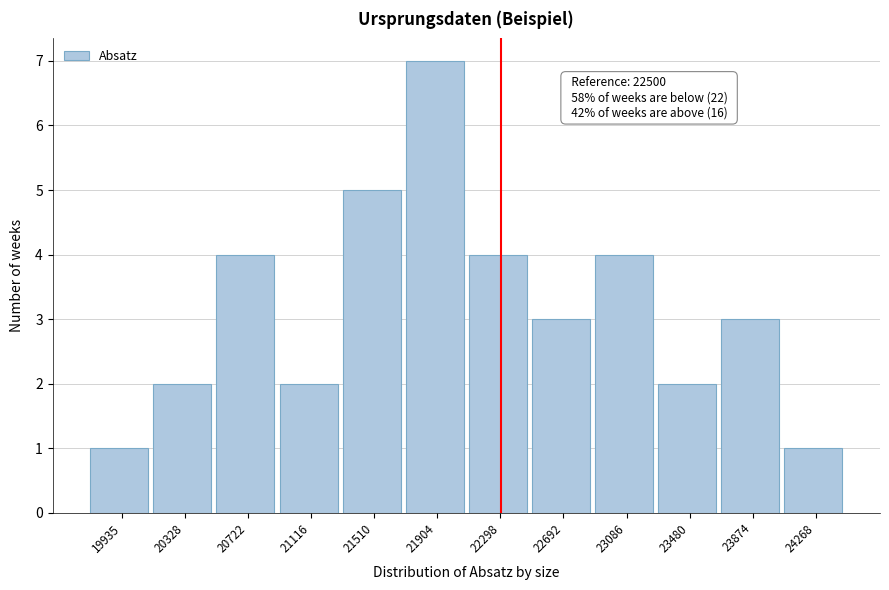

Reading left to right, list all the values displayed in this chart.

19935=1	20328=2	20722=4	21116=2	21510=5	21904=7	22298=4	22692=3	23086=4	23480=2	23874=3	24268=1